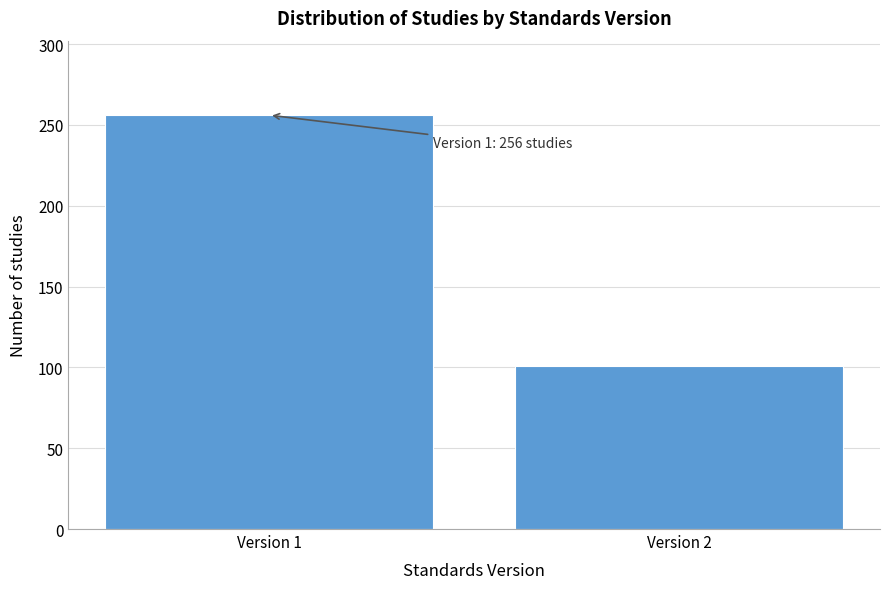

Reading right to left, list all the values displayed in this chart.

Version 2=101	Version 1=256